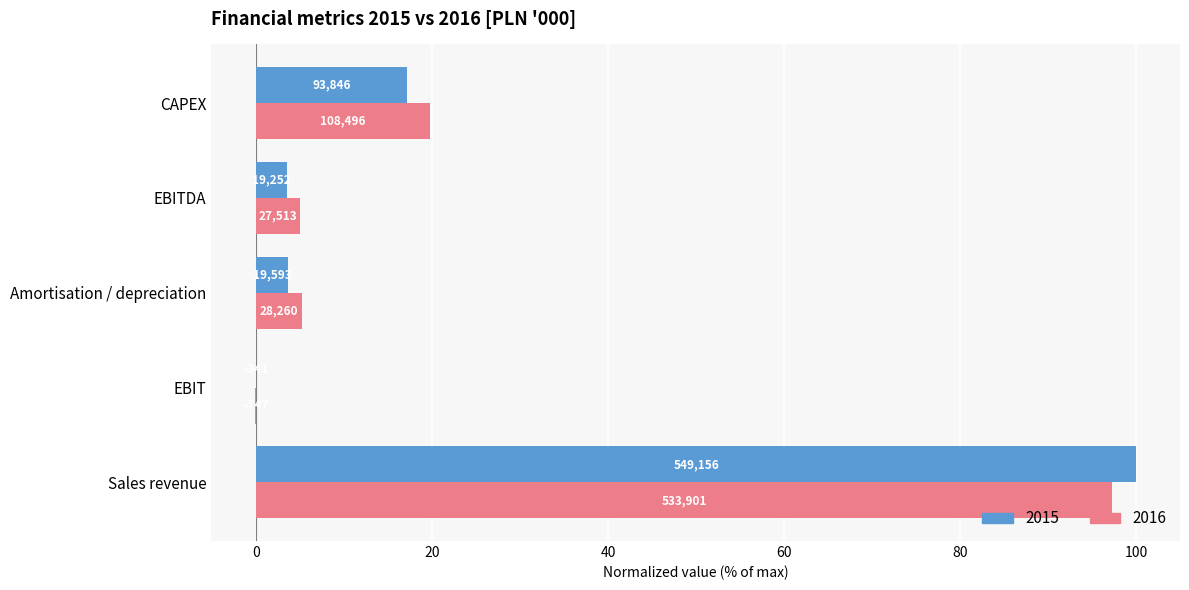

At which category does the chart reach its peak across all series?

Sales revenue